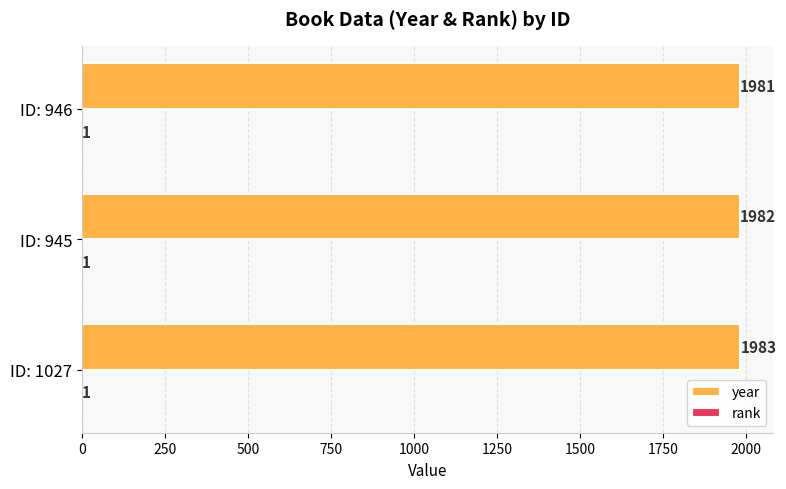

How many distinct data groups are displayed?

2